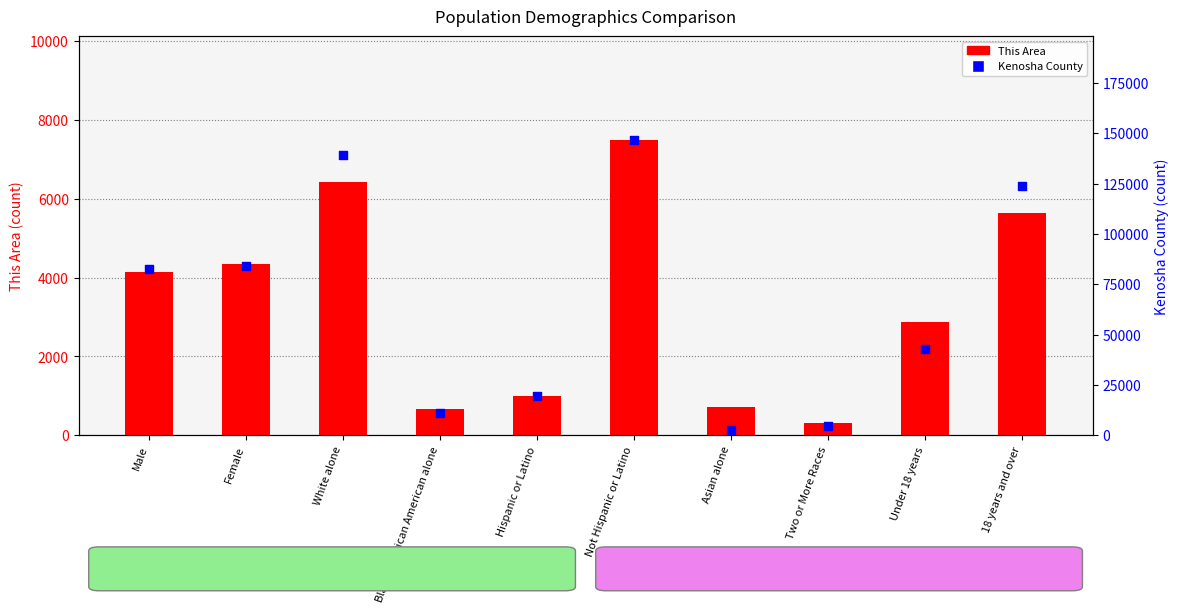

At how many categories does at least one series exceed 86229?

3